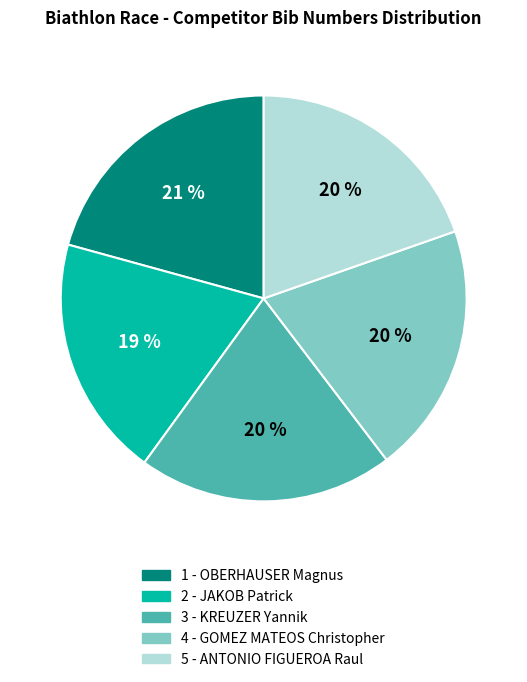

How many slices are in this pie chart?

5